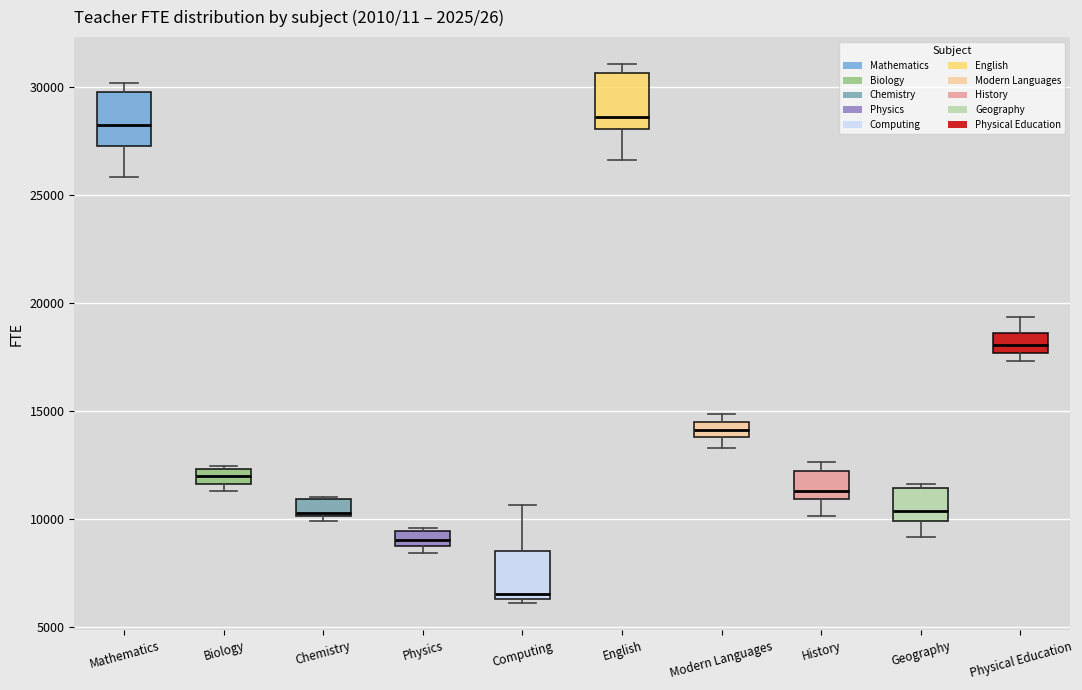

Where does the lower whisker of the box for Modern Languages end on the y-axis? The values are not printed on the chart, so give them approximately, as read against the axis.

13500